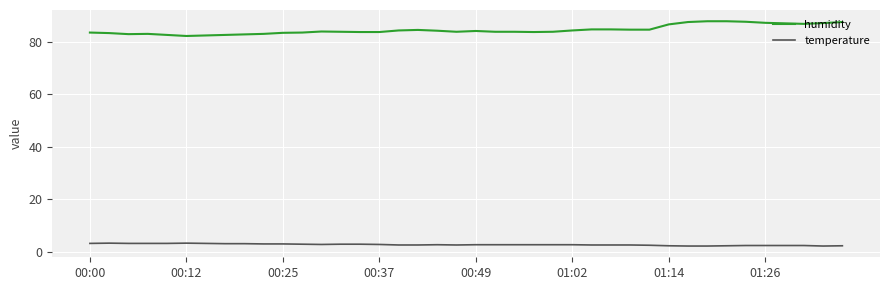

What is the difference between the second highest and minimum values in the temperature series?

1.1